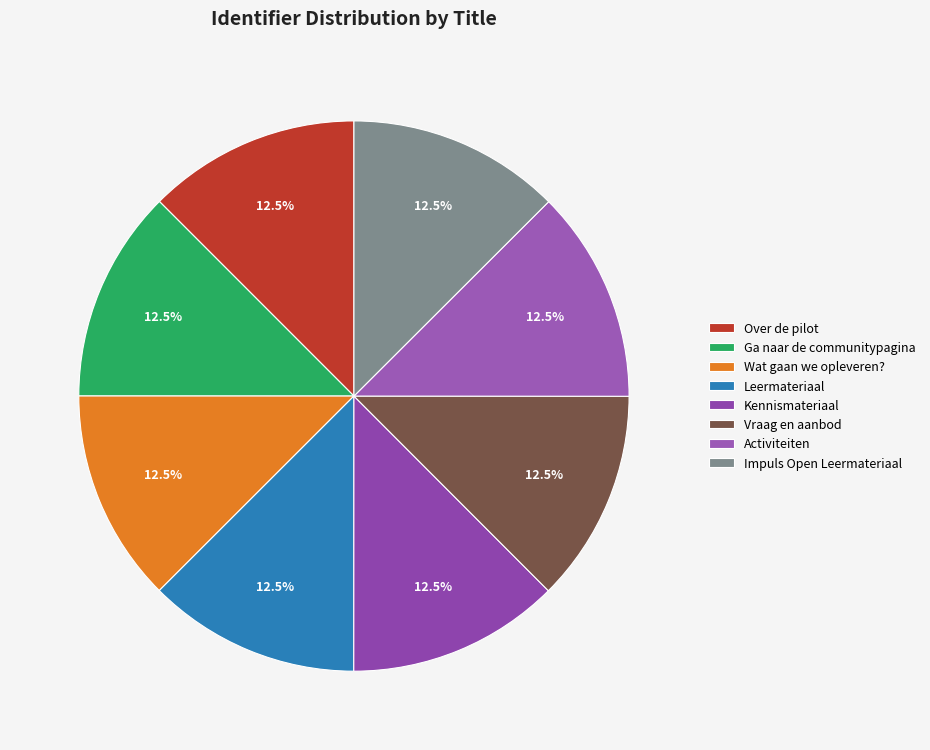

What is the ratio of the value at Wat gaan we opleveren? to the value at Vraag en aanbod?

1.0